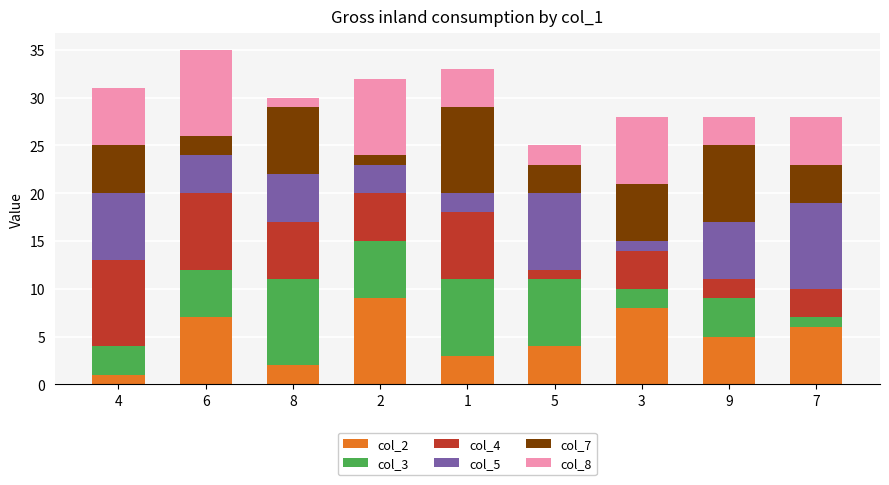

Rank the series at 8 from highest to lowest value.

col_3, col_7, col_4, col_5, col_2, col_8